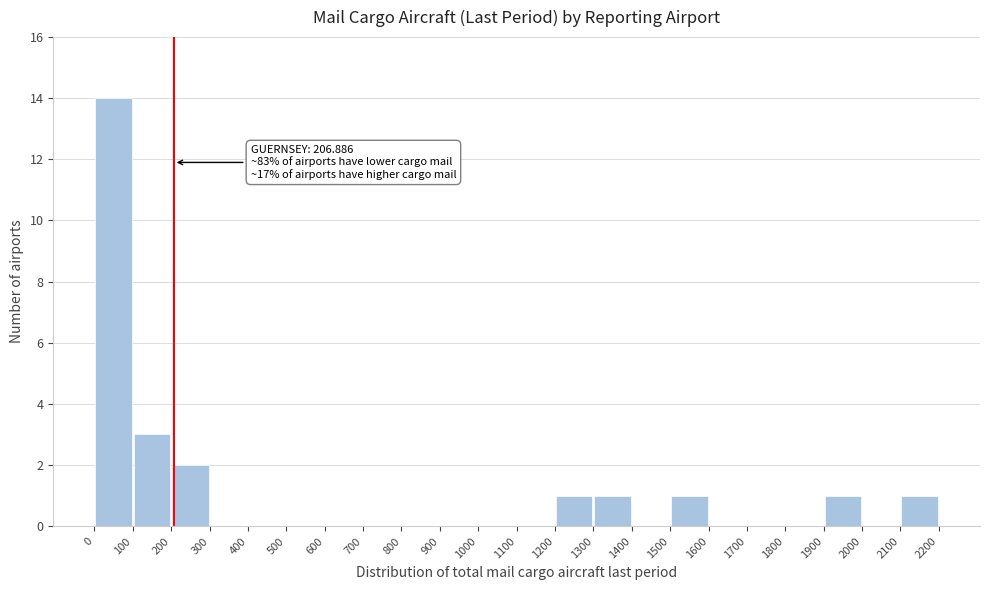

Which range on the x-axis has the tallest bar?

0 to 100